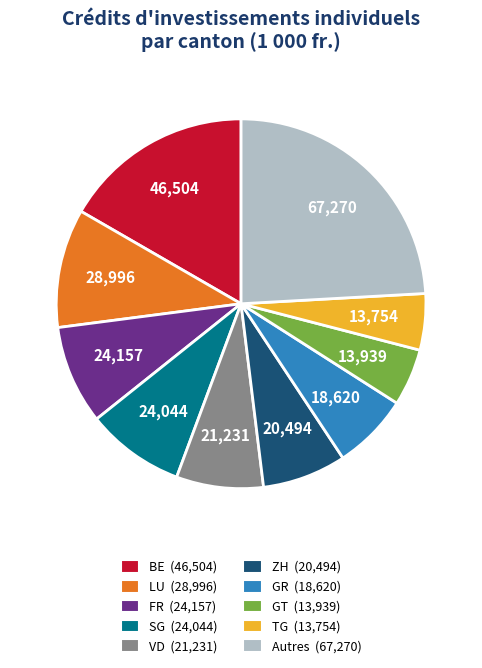

Is there any slice that represents more than half of the pie?

No